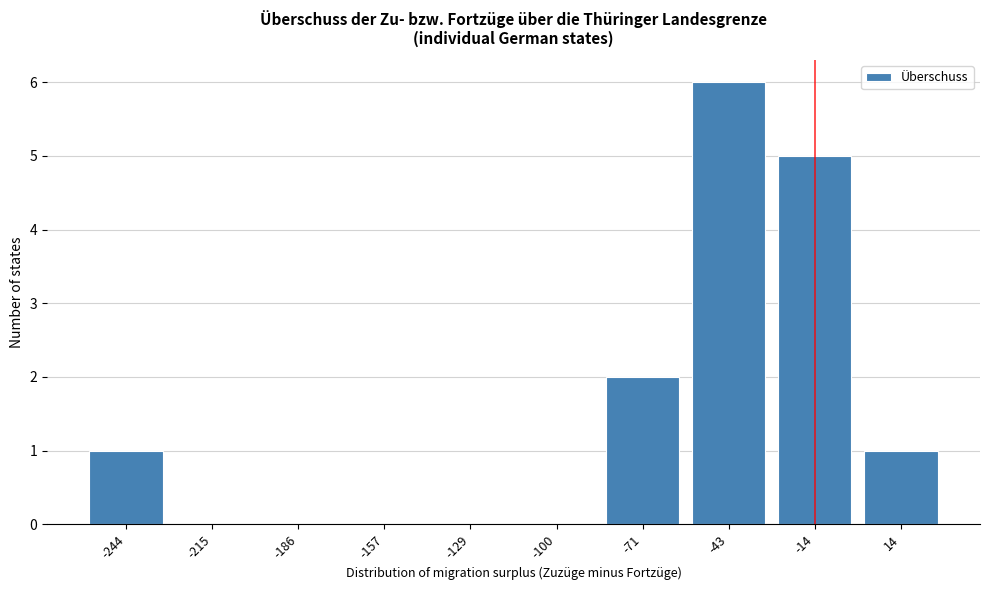

Reading left to right, what are all the values shown in this chart?

-244=1	-215=0	-186=0	-157=0	-129=0	-100=0	-71=2	-43=6	-14=5	14=1